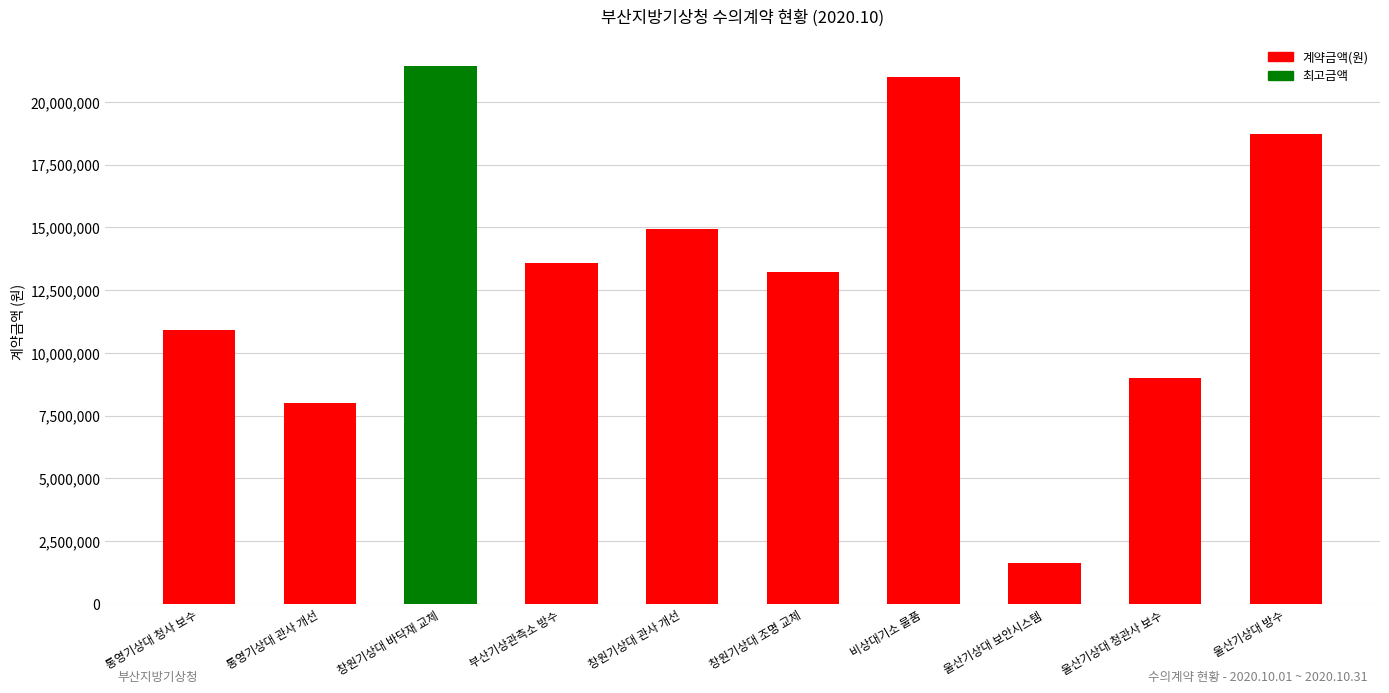

The chart shows a value of 11864676 at 울산기상대 청관사 보수. True or false?

False